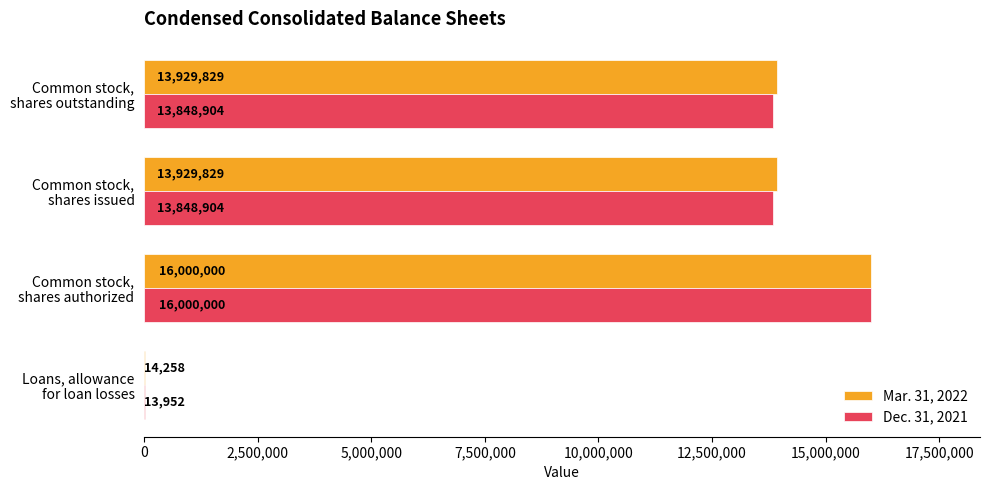

What is the maximum value for Dec. 31, 2021?

16000000